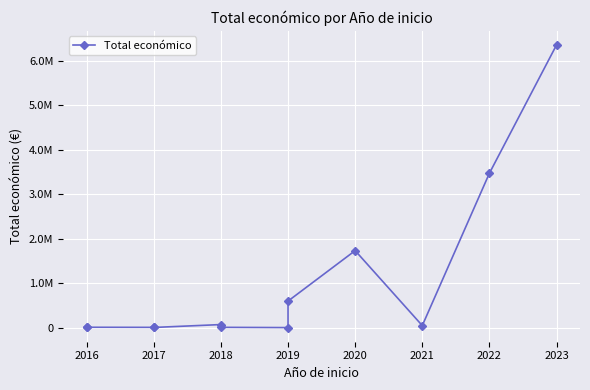

How many data points are less than 45592?

6